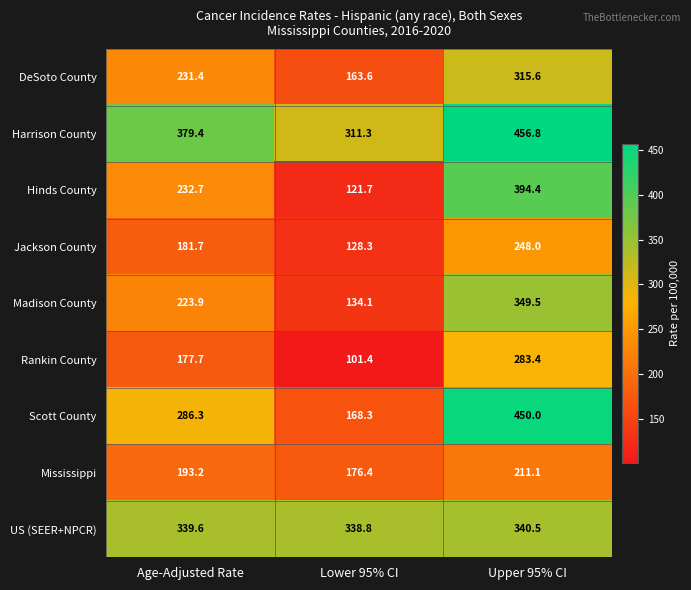

Count the number of categories in the chart.

3